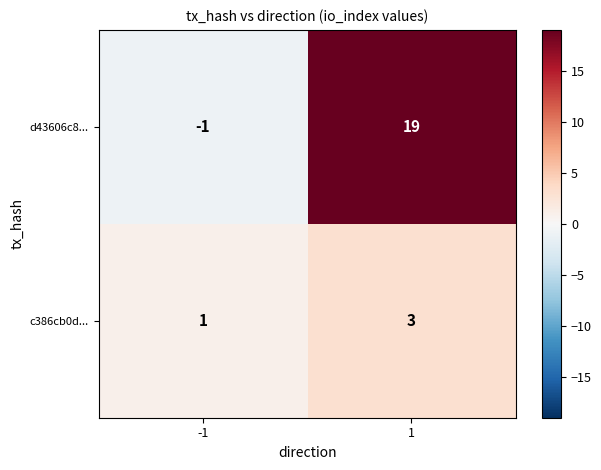

Is it true that d43606c8... equals 0 at -1?

False